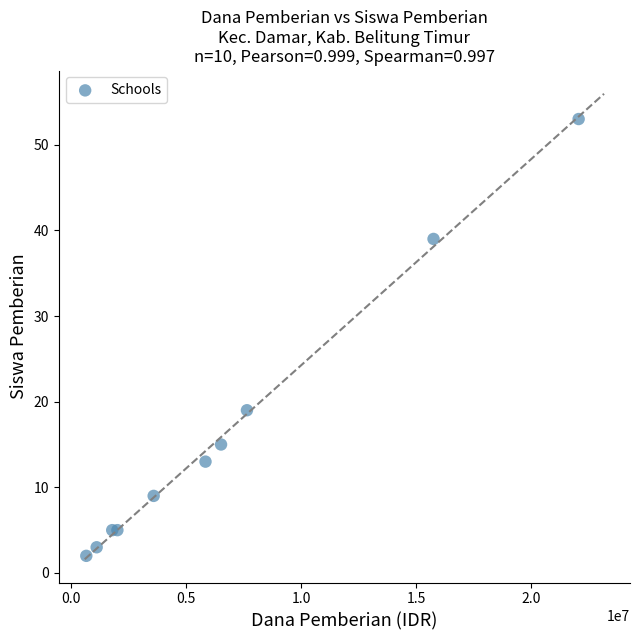

What Y value in the scatter plot is closest to 27?

19